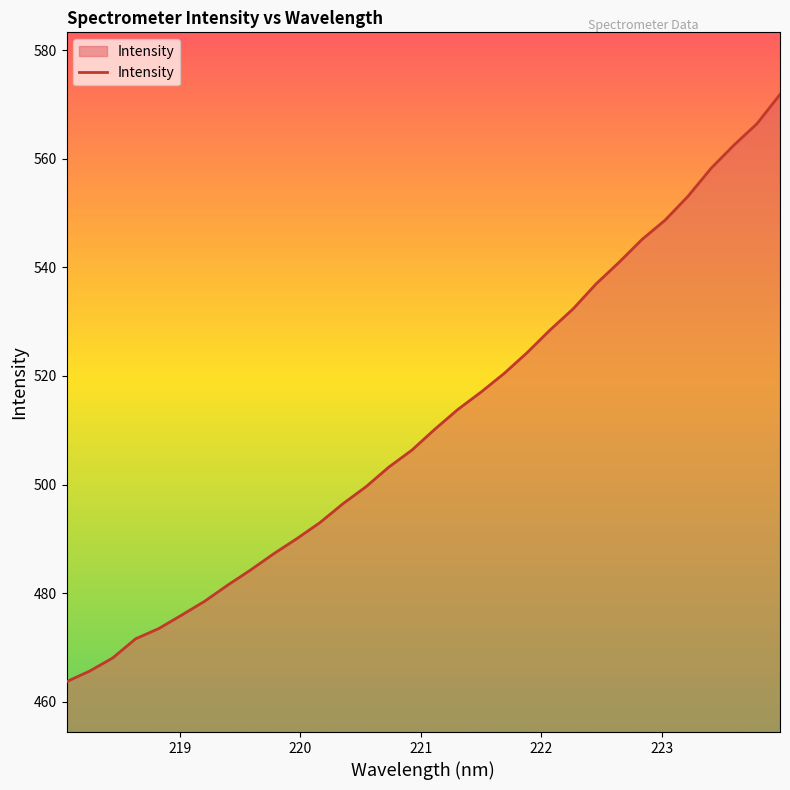

What is the smallest value displayed?

463.7